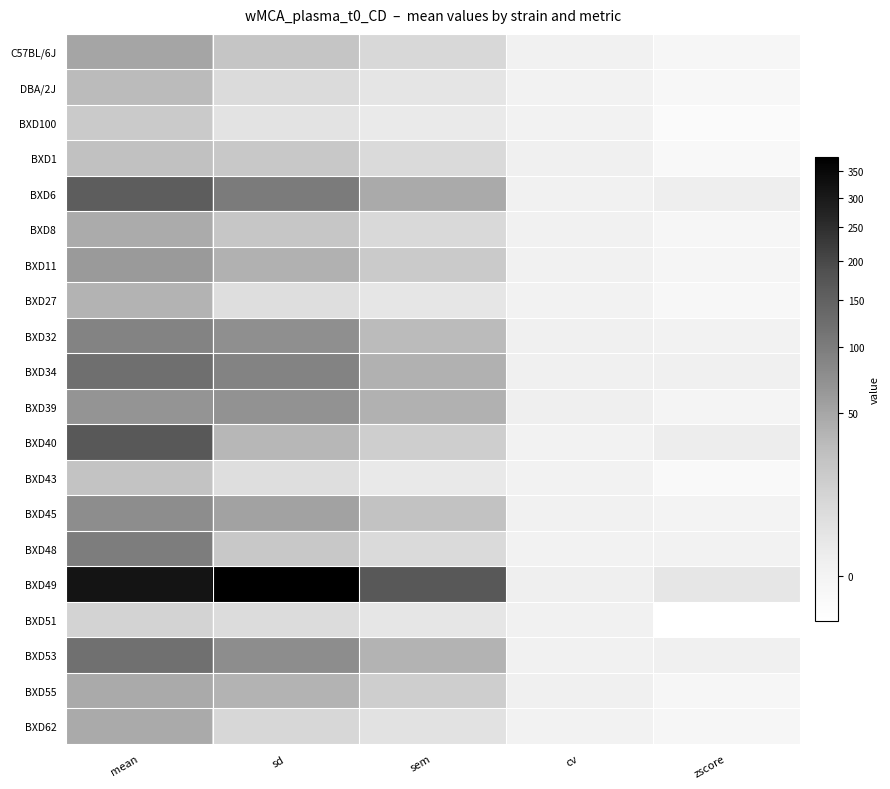

What is the spread (max minus min) of values at sd?

372.3